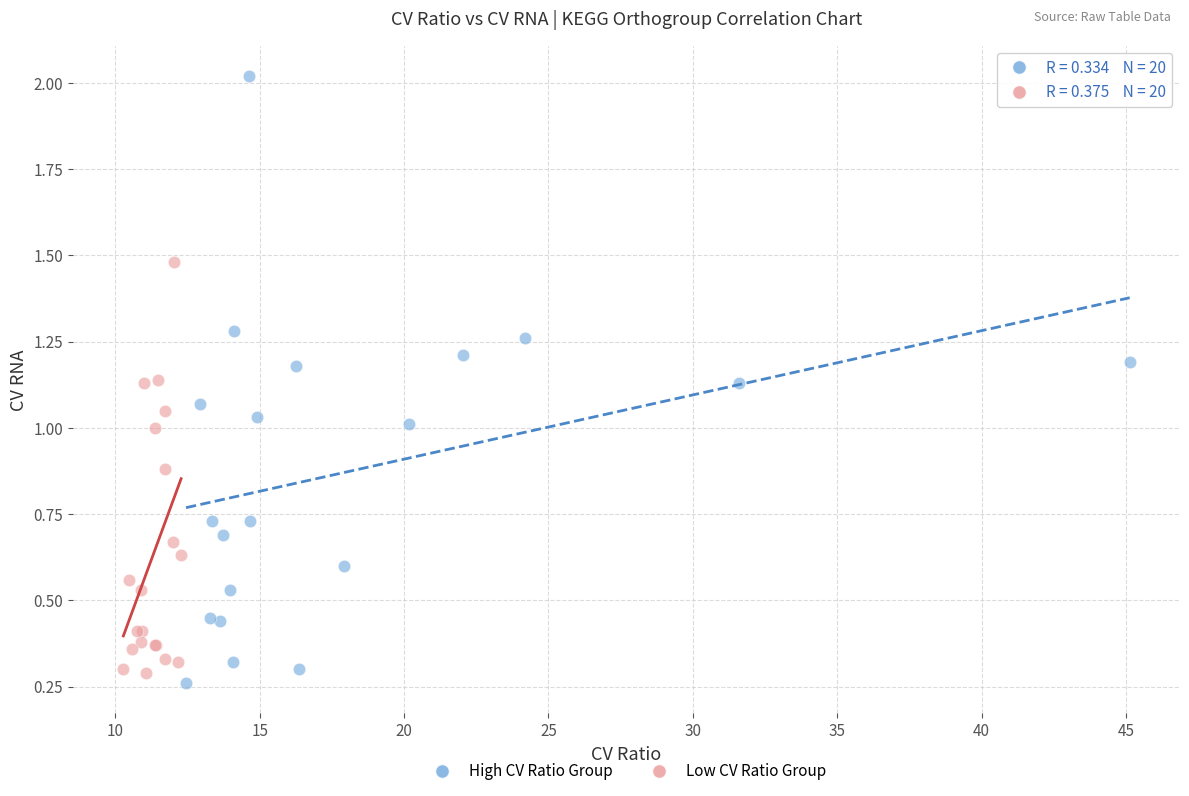

Which series has the largest Y range (max minus min)?

High CV Ratio Group